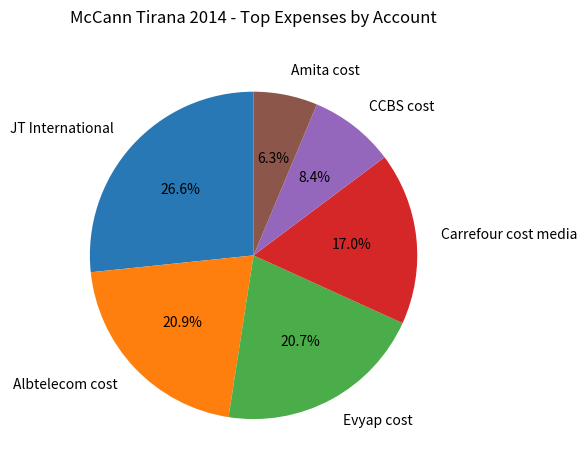

Is the sum of CCBS cost and JT International greater than half?

No